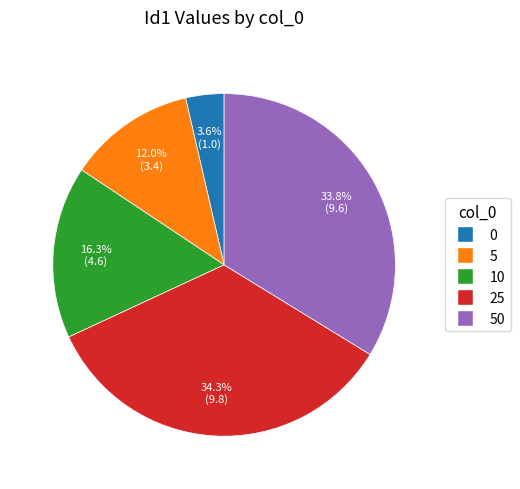

Count the number of slices in the pie.

5